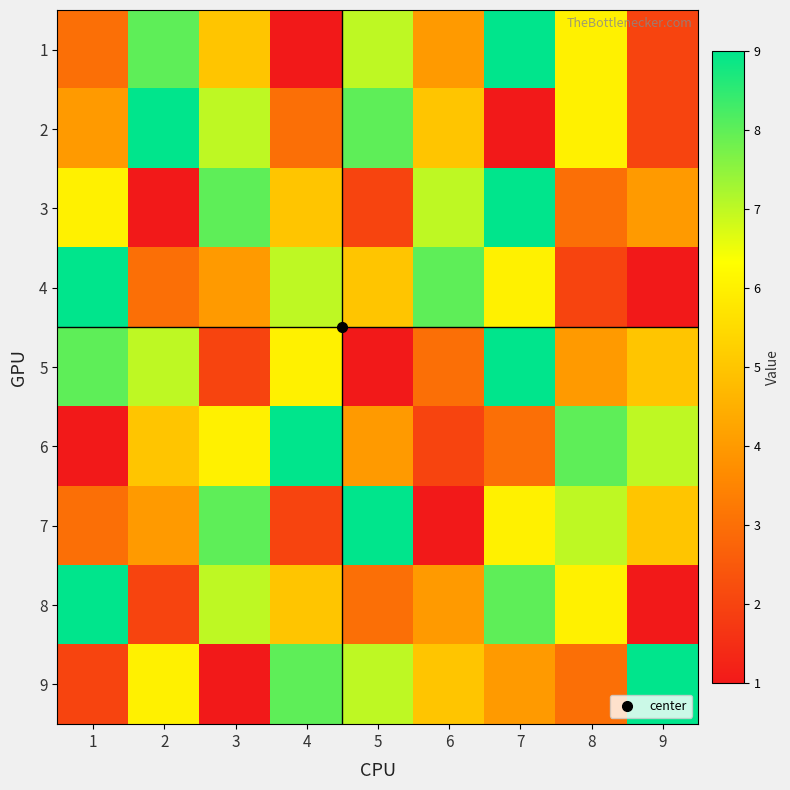

What is the maximum value shown in the chart?

9